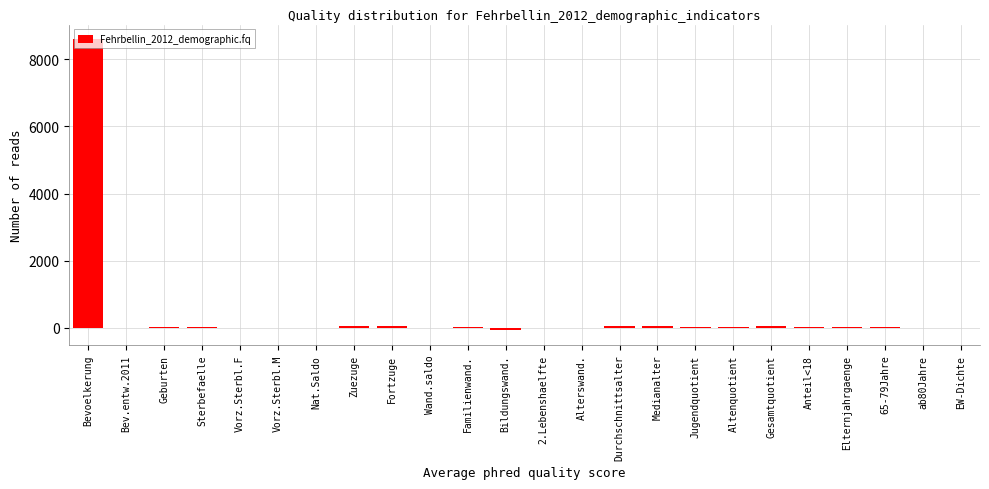

What value does the data have at Bevoelkerung?

8606.0